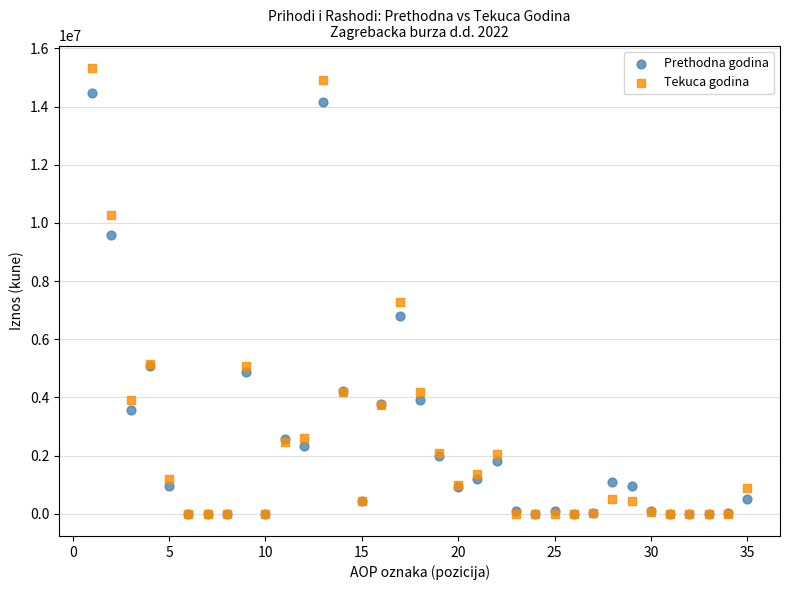

What are all the series names shown in the legend?

Prethodna godina, Tekuca godina